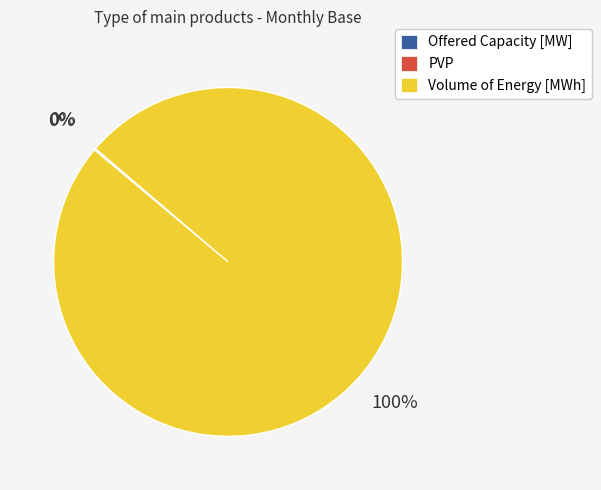

Is it true that Volume of Energy [MWh] is 100% of the pie?

True